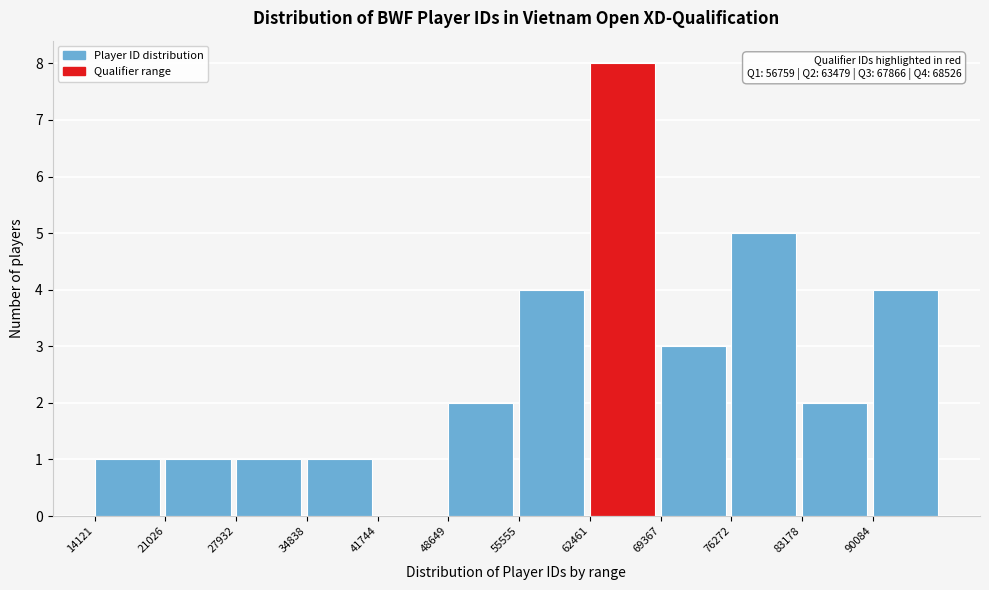

Which range on the x-axis has the tallest bar?

62000 to 69000